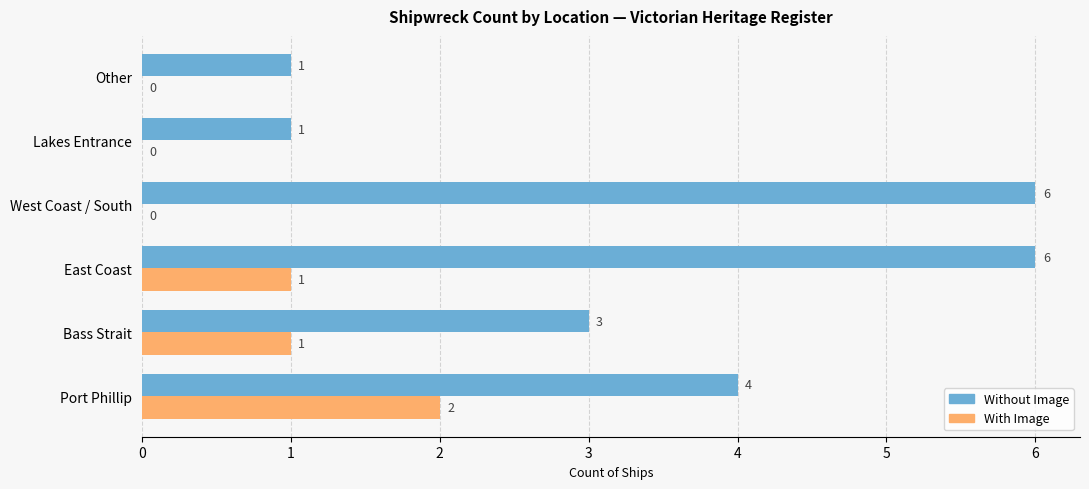

Where is Without Image nearest to the value 3?

Bass Strait